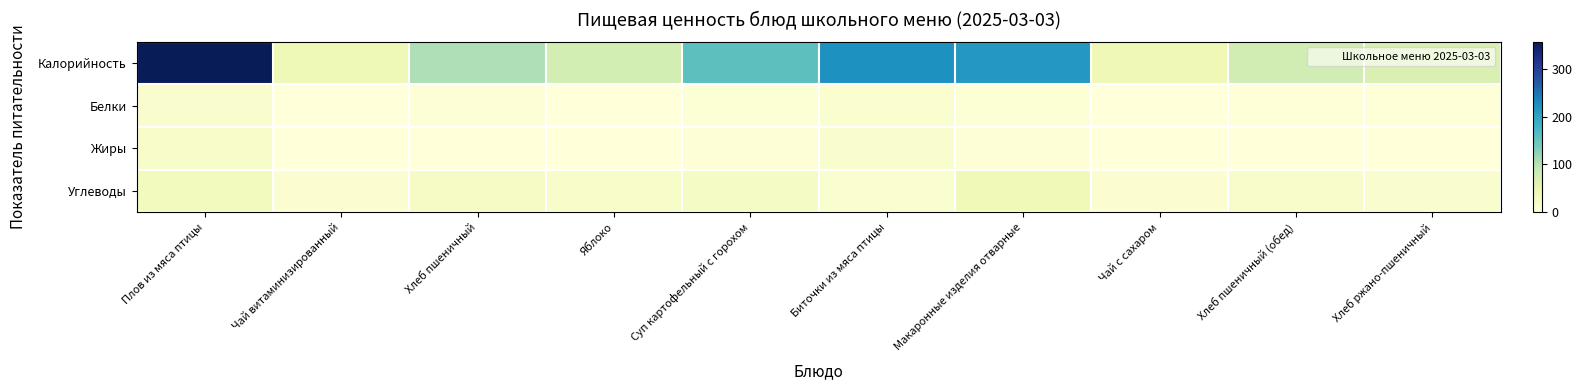

Rank the series at Хлеб ржано-пшеничный from lowest to highest value.

Жиры, Белки, Углеводы, Калорийность